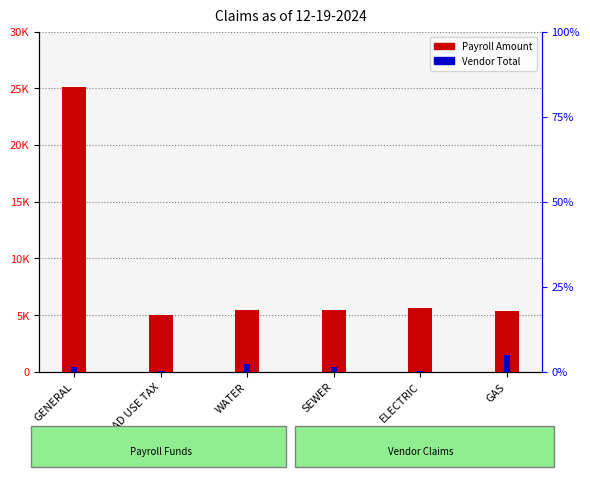

How many distinct data groups are displayed?

2